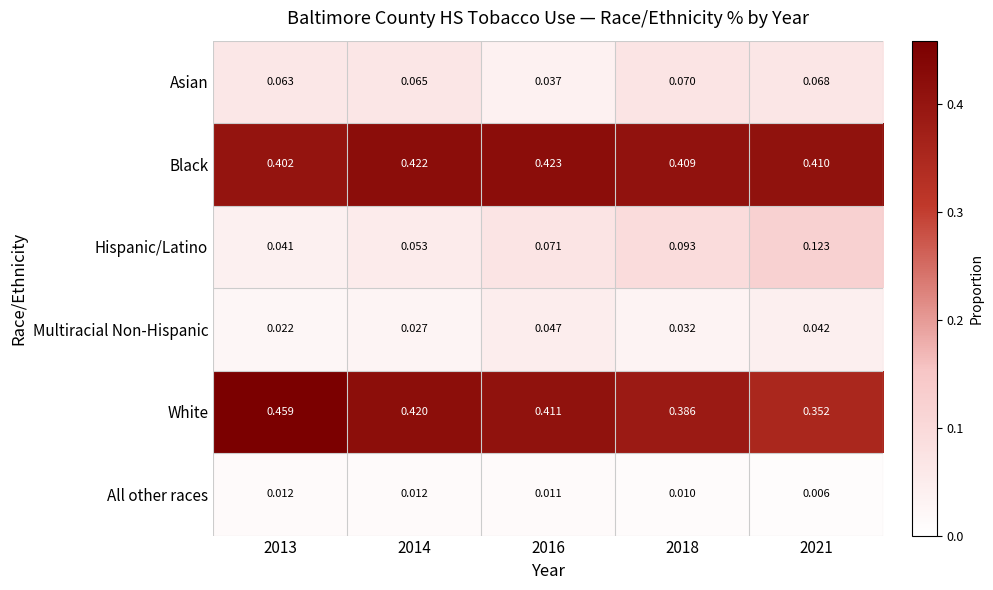

List the series in order of their peak value, lowest first.

All other races, Multiracial Non-Hispanic, Asian, Hispanic/Latino, Black, White